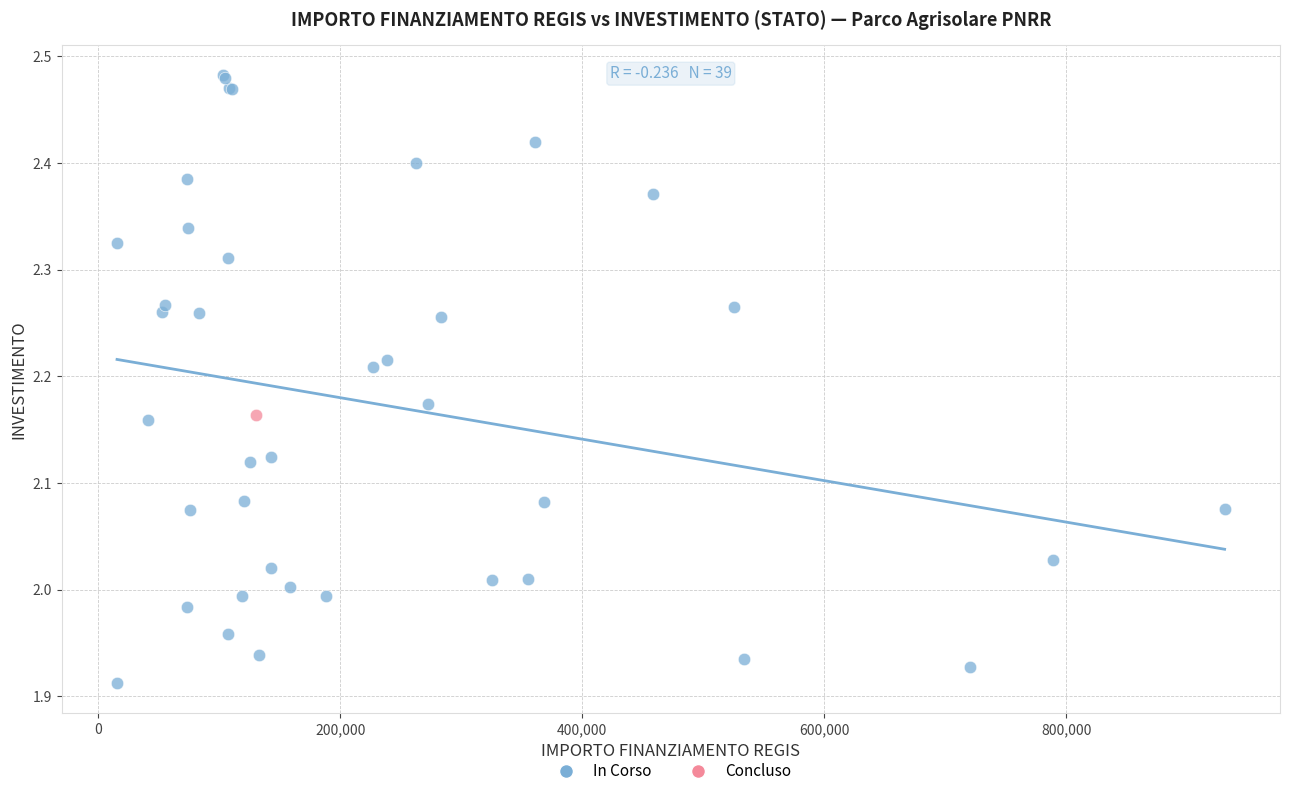

What are all the series names shown in the legend?

In Corso, Concluso